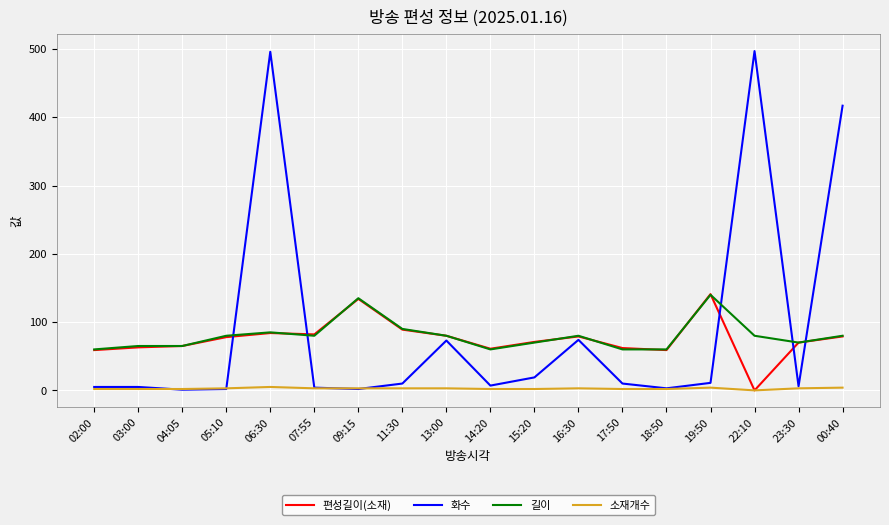

Is it true that 화수 equals 4 at 07:55?

True